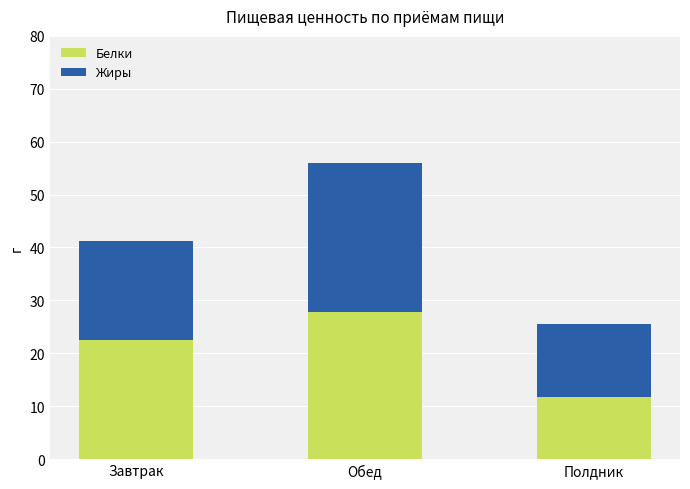

What value does the Белки series have at Обед?

27.8